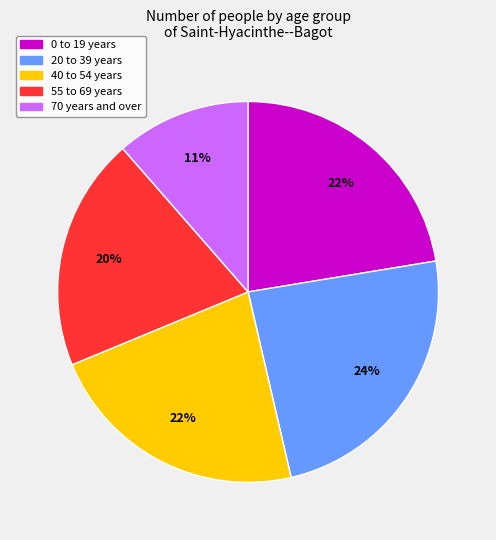

How many segments does this pie chart have?

5